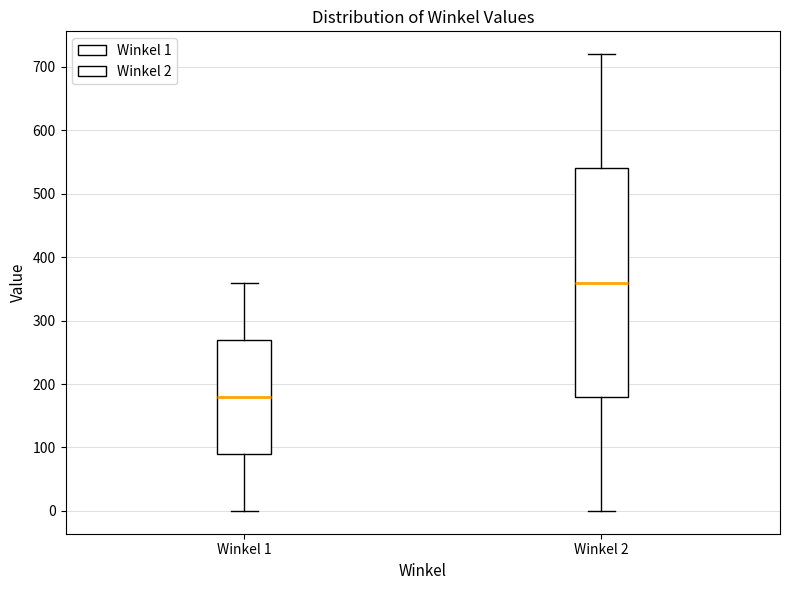

Reading left to right, transcribe this box plot: for each box, give where its median line is, the range the box spans, and where its two whiskers end, as read against the y-axis. The values are not printed on the chart, so give them approximately, as read against the axis.

Winkel 1: median 180, box 90 to 270, whiskers 0 to 360
Winkel 2: median 360, box 180 to 540, whiskers 0 to 720